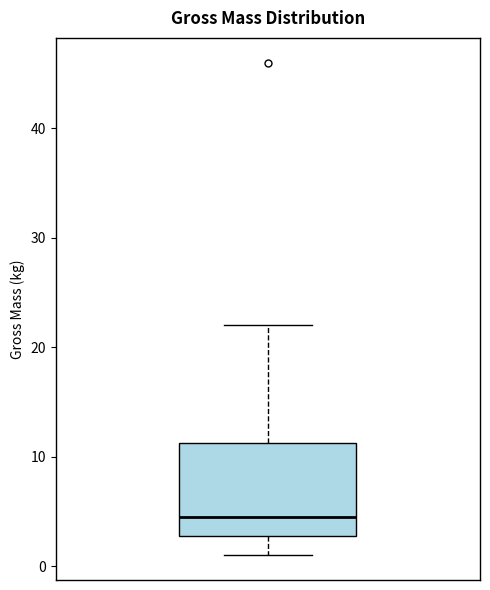

Read this box plot against the y-axis: the position of the median line, the range covered by the box, and the ends of both whiskers. The values are not printed on the chart, so give them approximately, as read against the axis.

median 5, box 3 to 11, whiskers 1 to 22